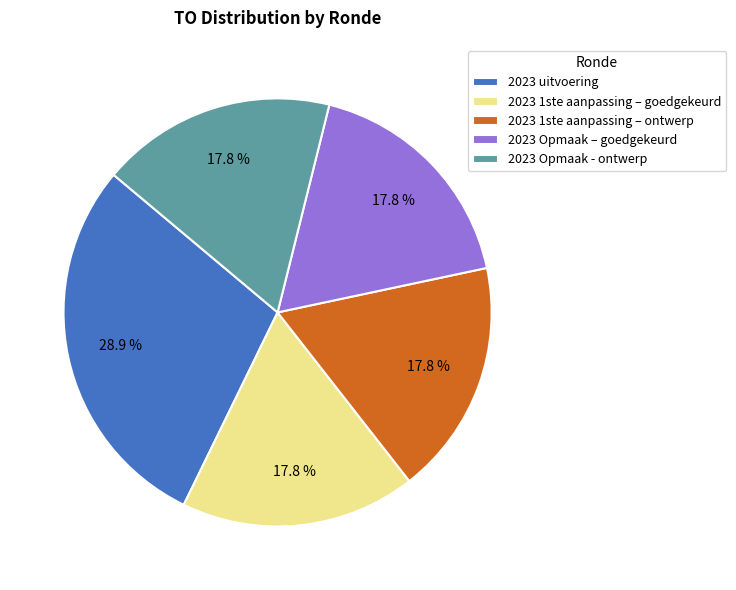

How many slices are in this pie chart?

5